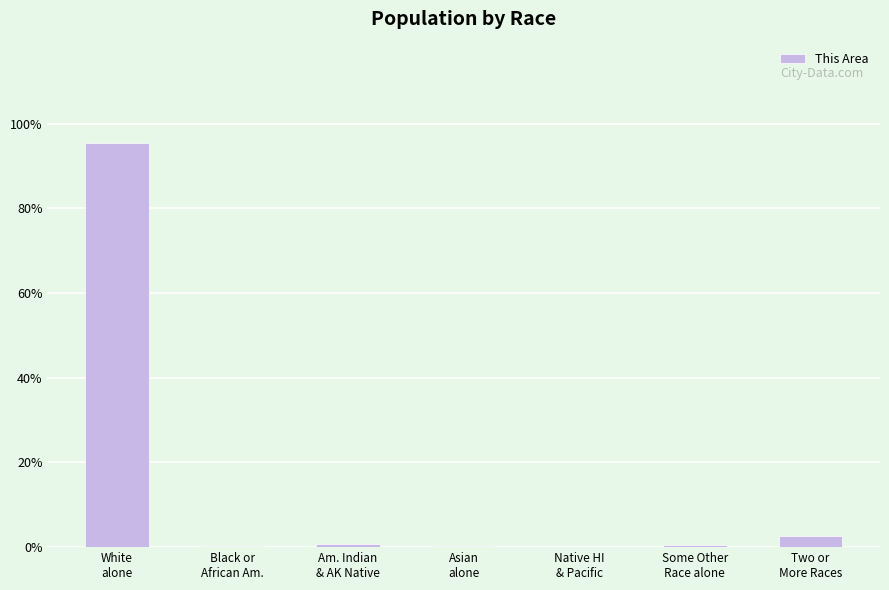

How many distinct data groups are displayed?

1